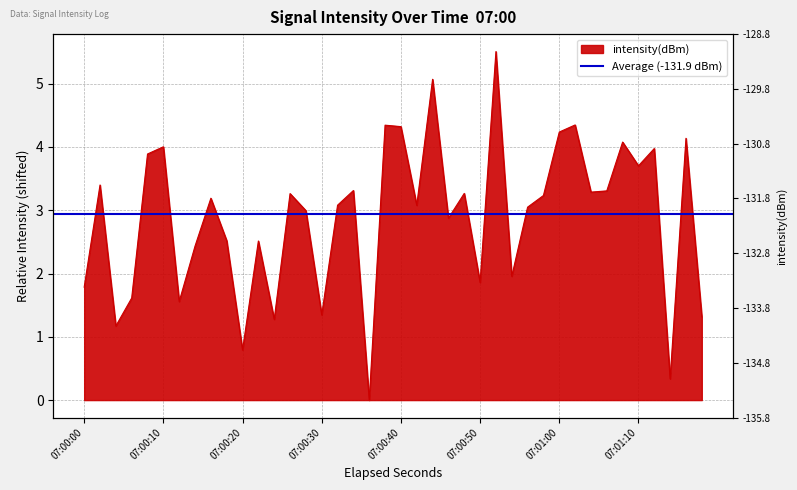

Count the number of data series in this chart.

1